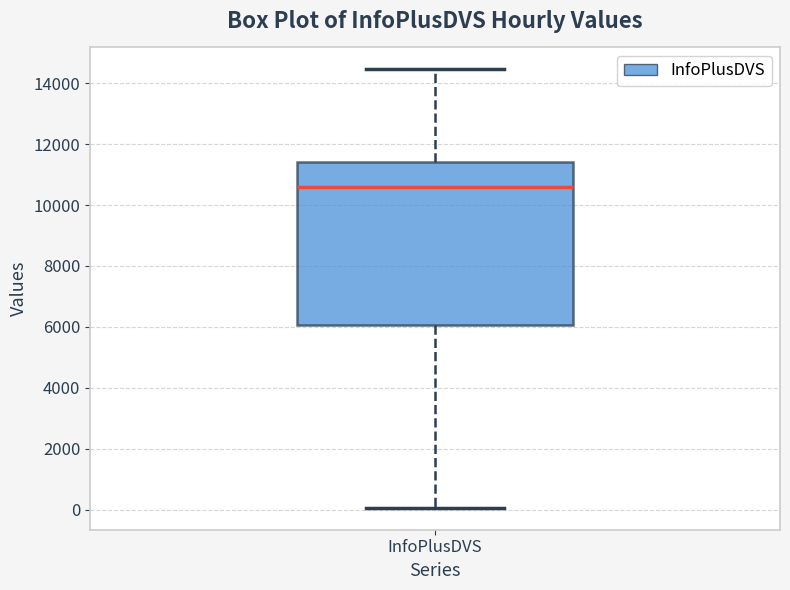

Transcribe this box plot: give where the median line is, the range the box spans, and where the two whiskers end, as read against the y-axis. The values are not printed on the chart, so give them approximately, as read against the axis.

median 10600, box 6000 to 11400, whiskers 0 to 14400